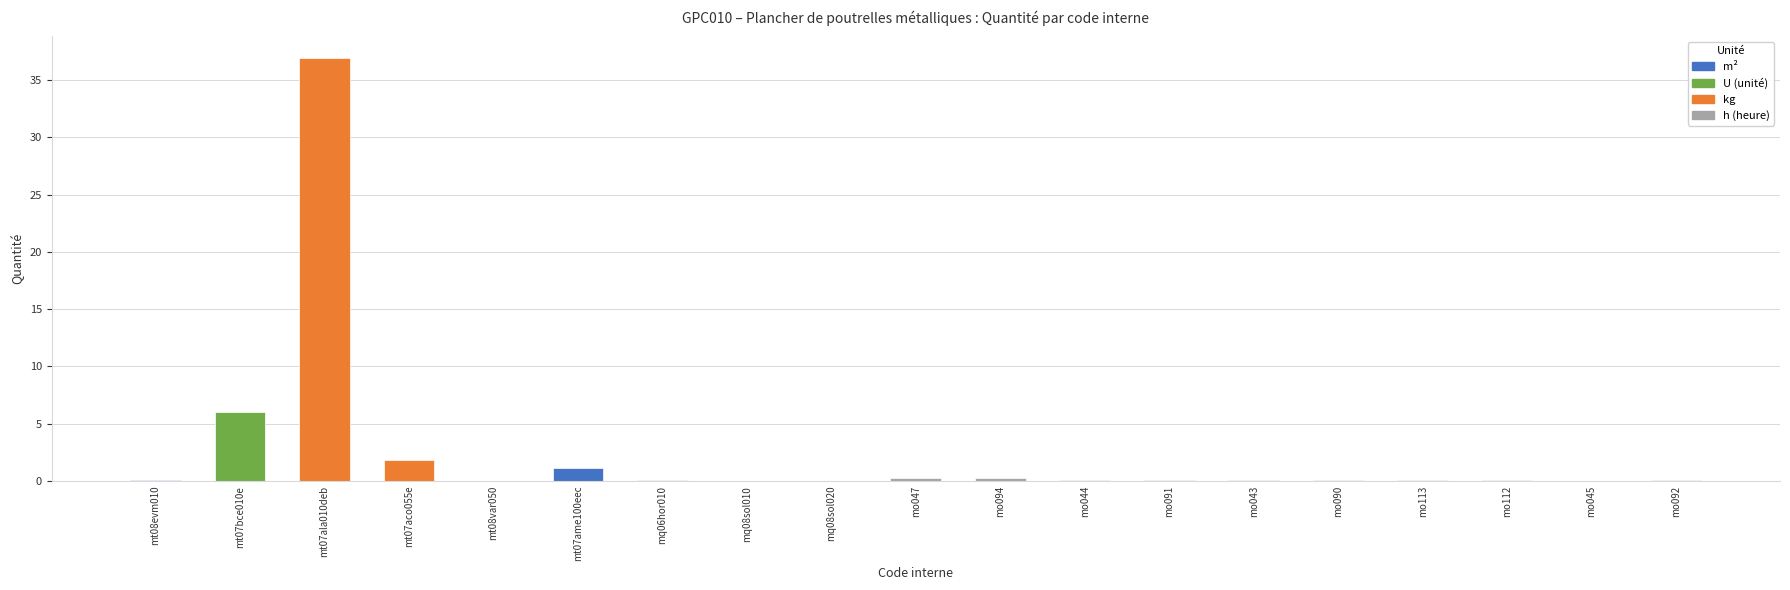

What is the maximum value shown in the chart?

37.0